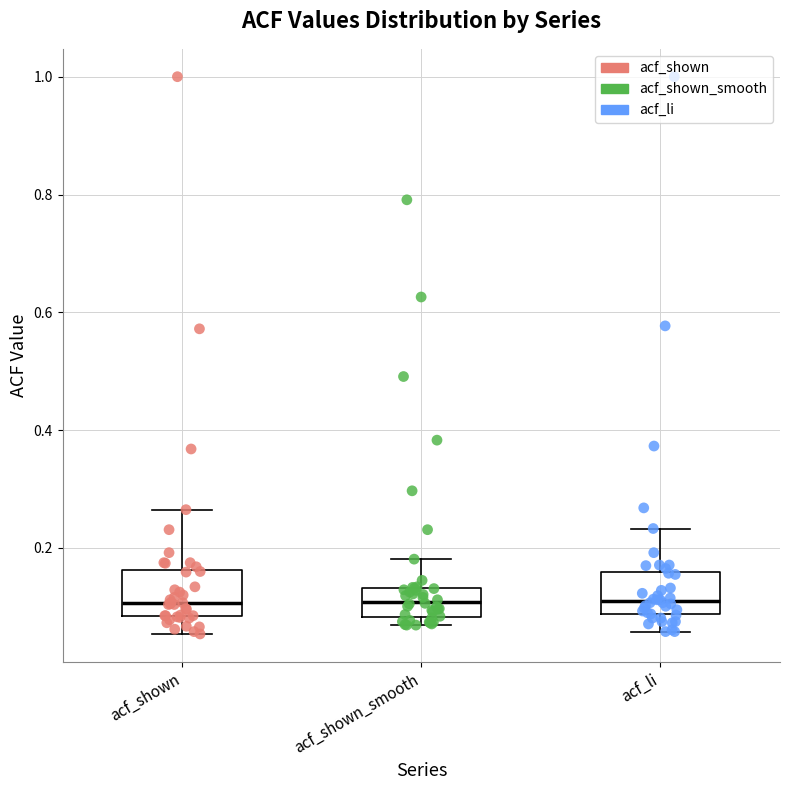

Where does the upper whisker of the box for acf_shown_smooth end on the y-axis? The values are not printed on the chart, so give them approximately, as read against the axis.

0.18